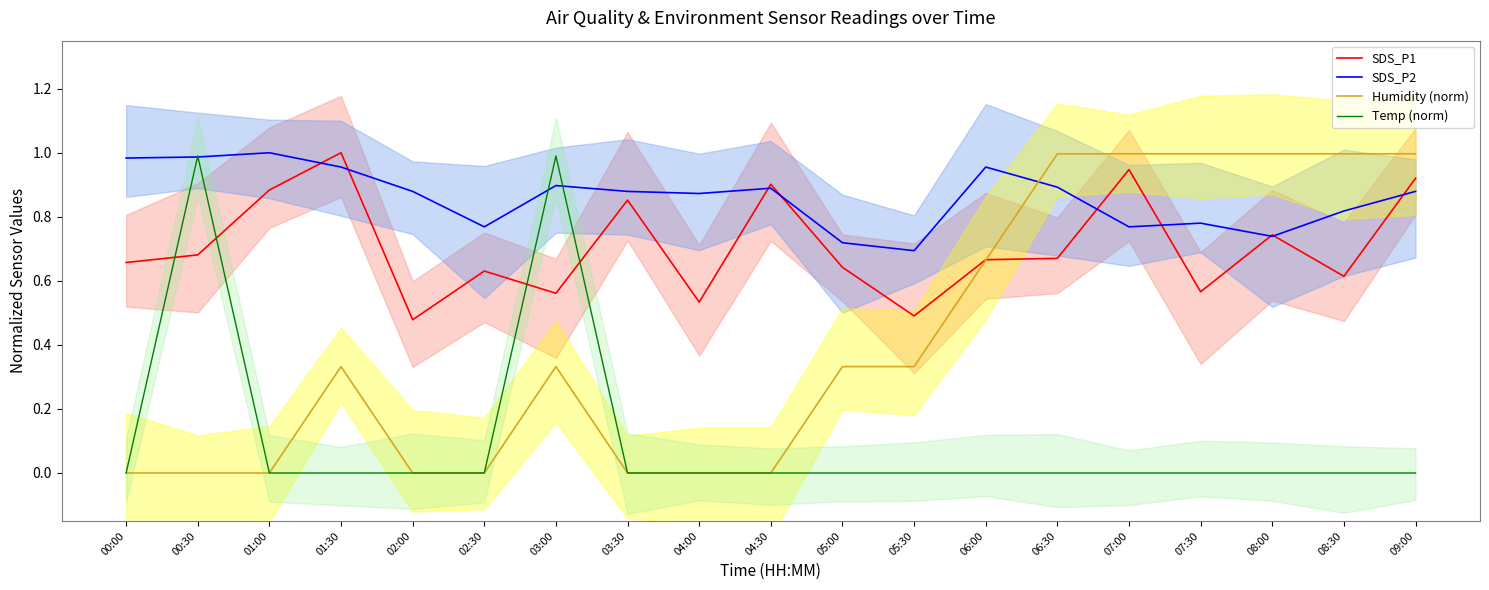

Which label corresponds to the smallest value in the chart?

00:00